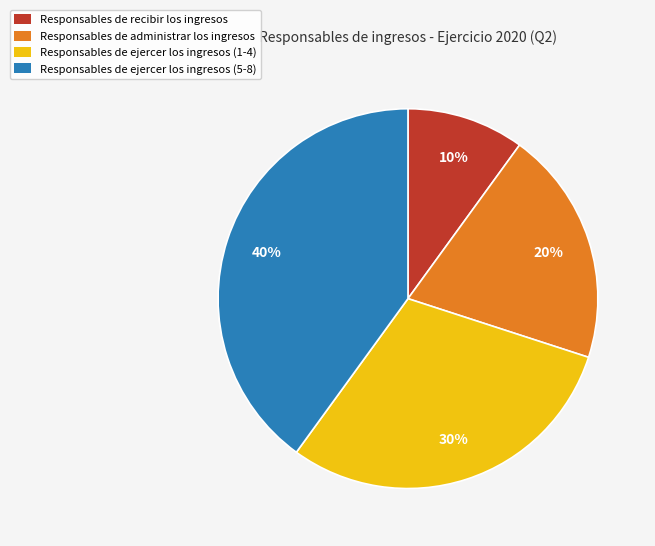

True or false: Responsables de ejercer los ingresos (1-4) accounts for 37% of the total.

False